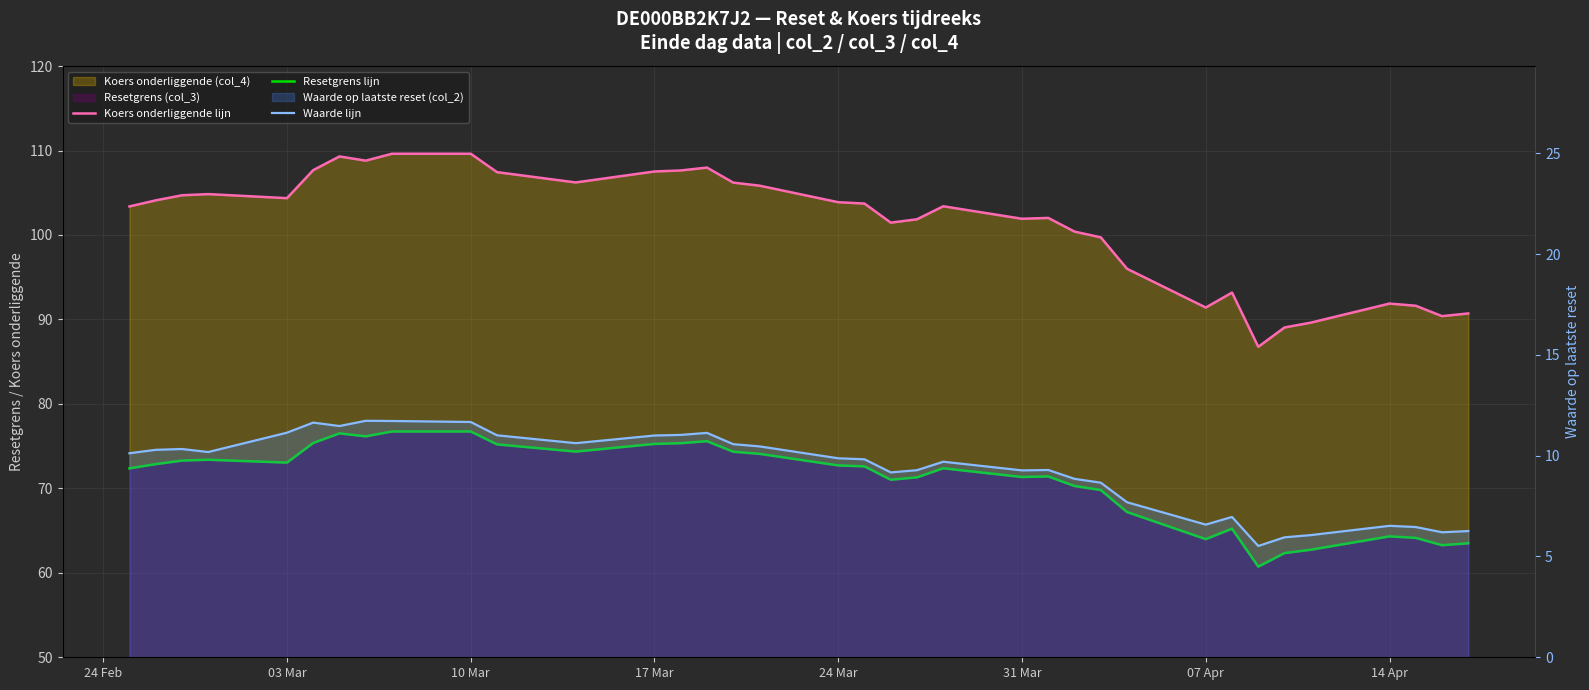

What is the maximum value for Waarde lijn?

11.7